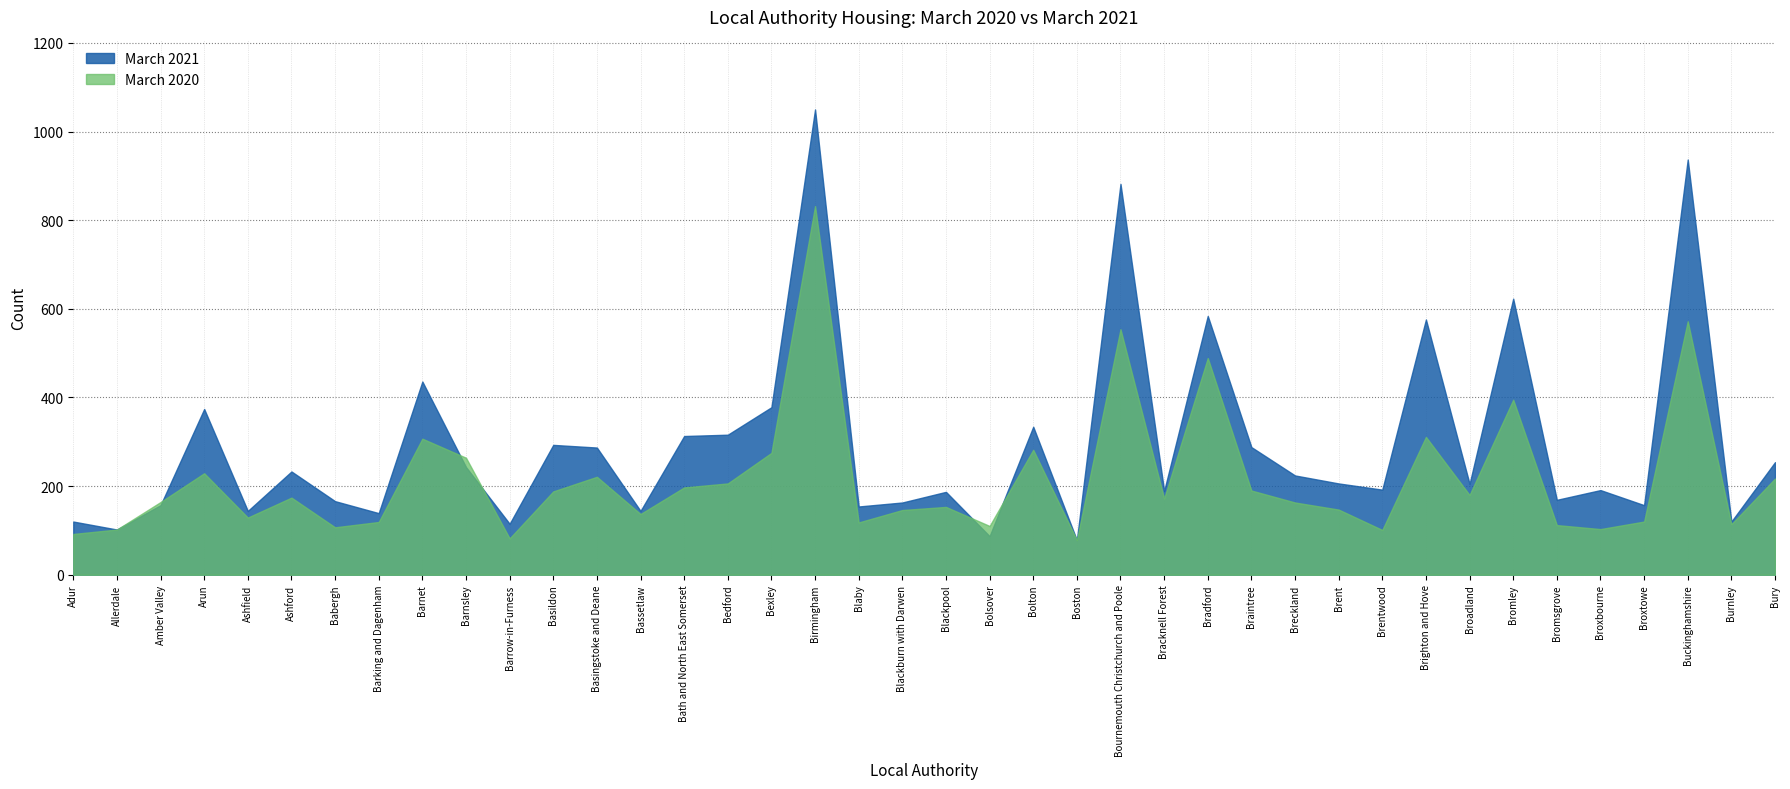

What is the total value across all series at Basildon?

481